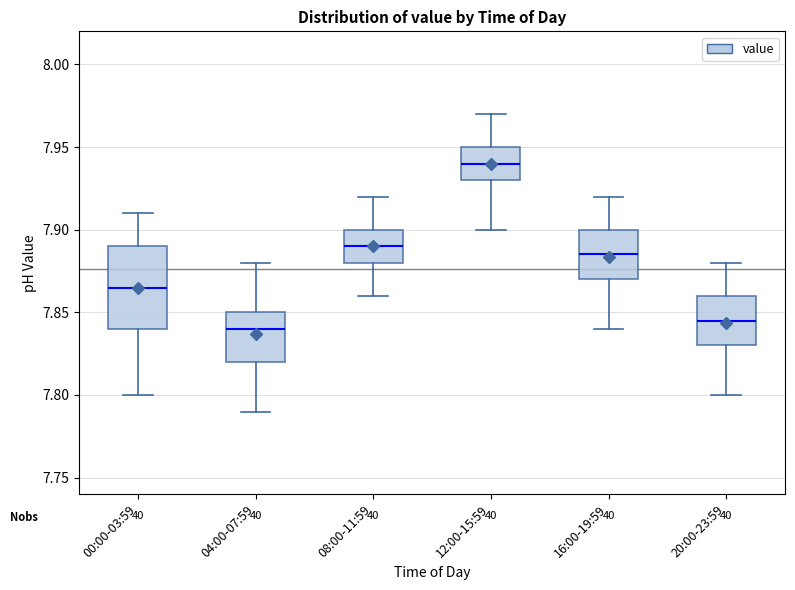

Reading left to right, read every box against the y-axis: the position of its median line, the range the box covers, and the ends of its whiskers. The values are not printed on the chart, so give them approximately, as read against the axis.

00:00-03:59: median 7.865, box 7.840 to 7.890, whiskers 7.800 to 7.910
04:00-07:59: median 7.840, box 7.820 to 7.850, whiskers 7.790 to 7.880
08:00-11:59: median 7.890, box 7.880 to 7.900, whiskers 7.860 to 7.920
12:00-15:59: median 7.940, box 7.930 to 7.950, whiskers 7.900 to 7.970
16:00-19:59: median 7.885, box 7.870 to 7.900, whiskers 7.840 to 7.920
20:00-23:59: median 7.845, box 7.830 to 7.860, whiskers 7.800 to 7.880